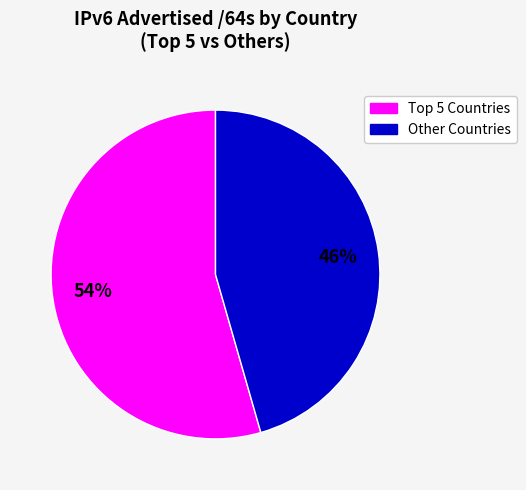

Does any single category account for the majority?

Yes